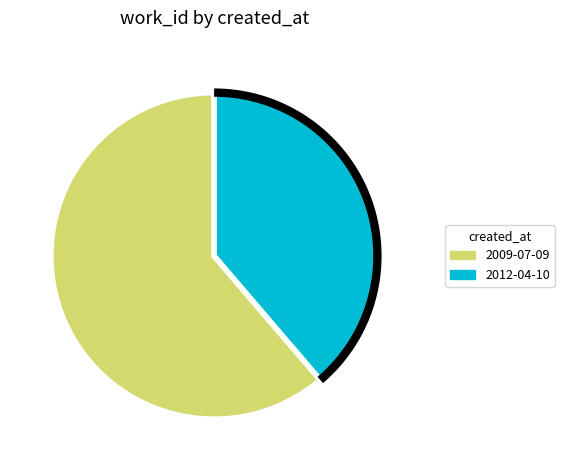

How many segments does this pie chart have?

2